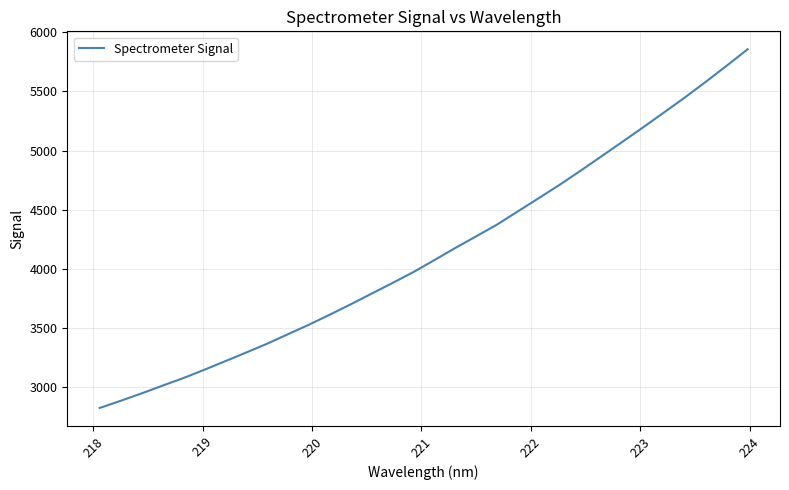

What is the difference between the maximum and minimum values?

3039.3